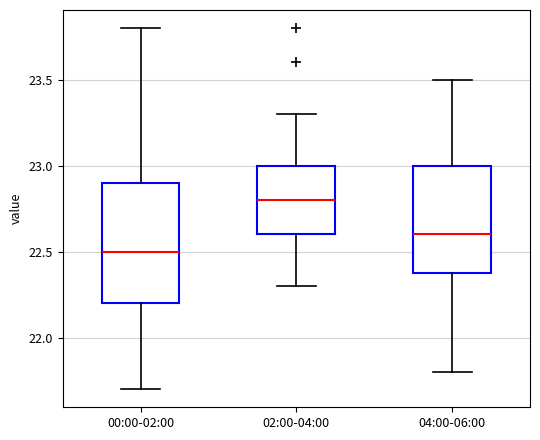

Where does the lower whisker of the box for 00:00-02:00 end on the y-axis? The values are not printed on the chart, so give them approximately, as read against the axis.

21.7